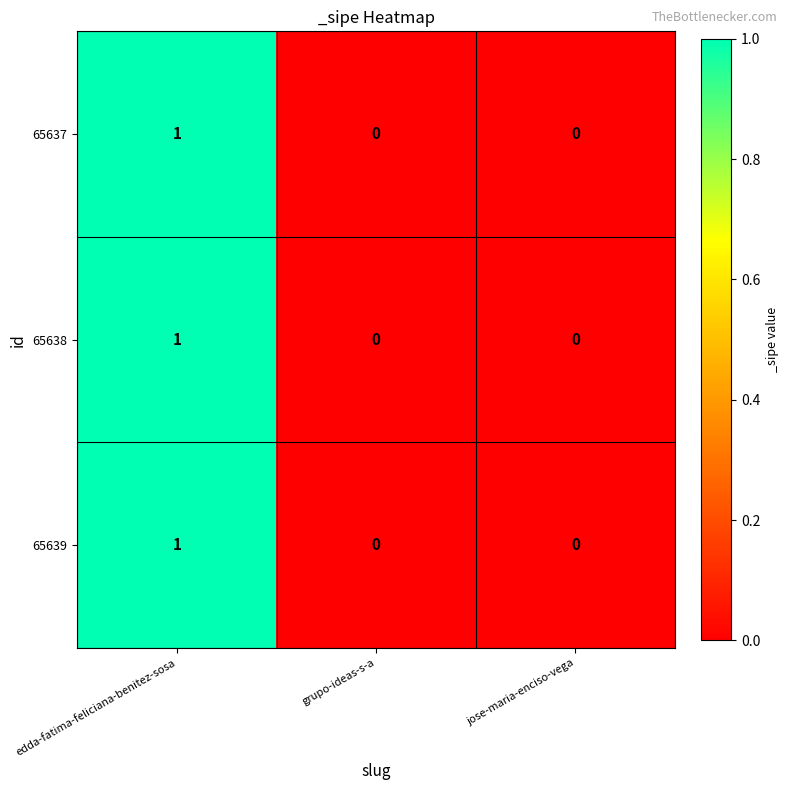

At which category does the chart reach its peak across all series?

edda-fatima-feliciana-benitez-sosa